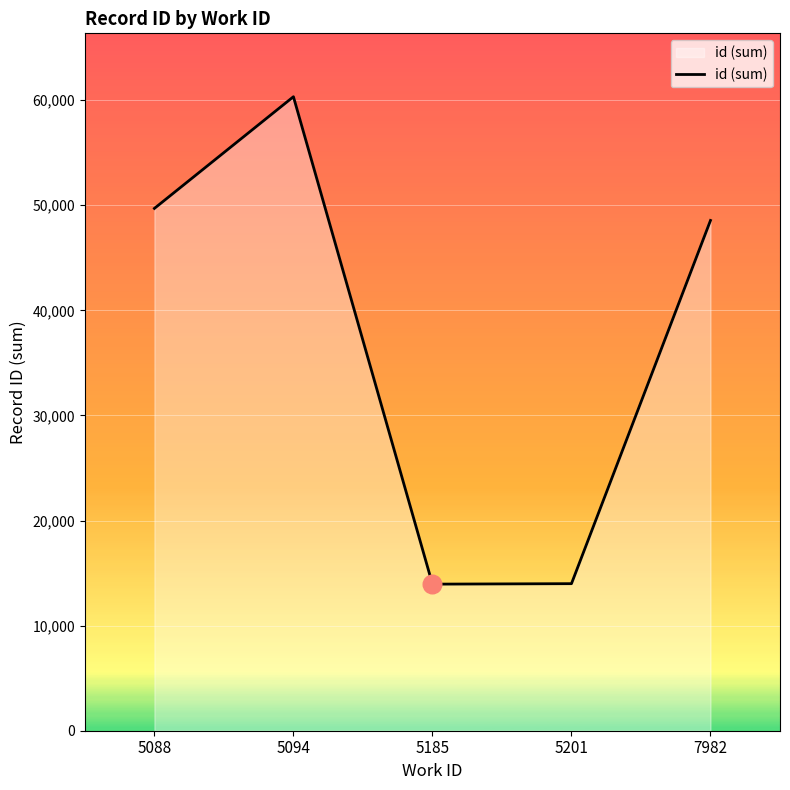

What is the change in value from 5094 to 5185?

-46374